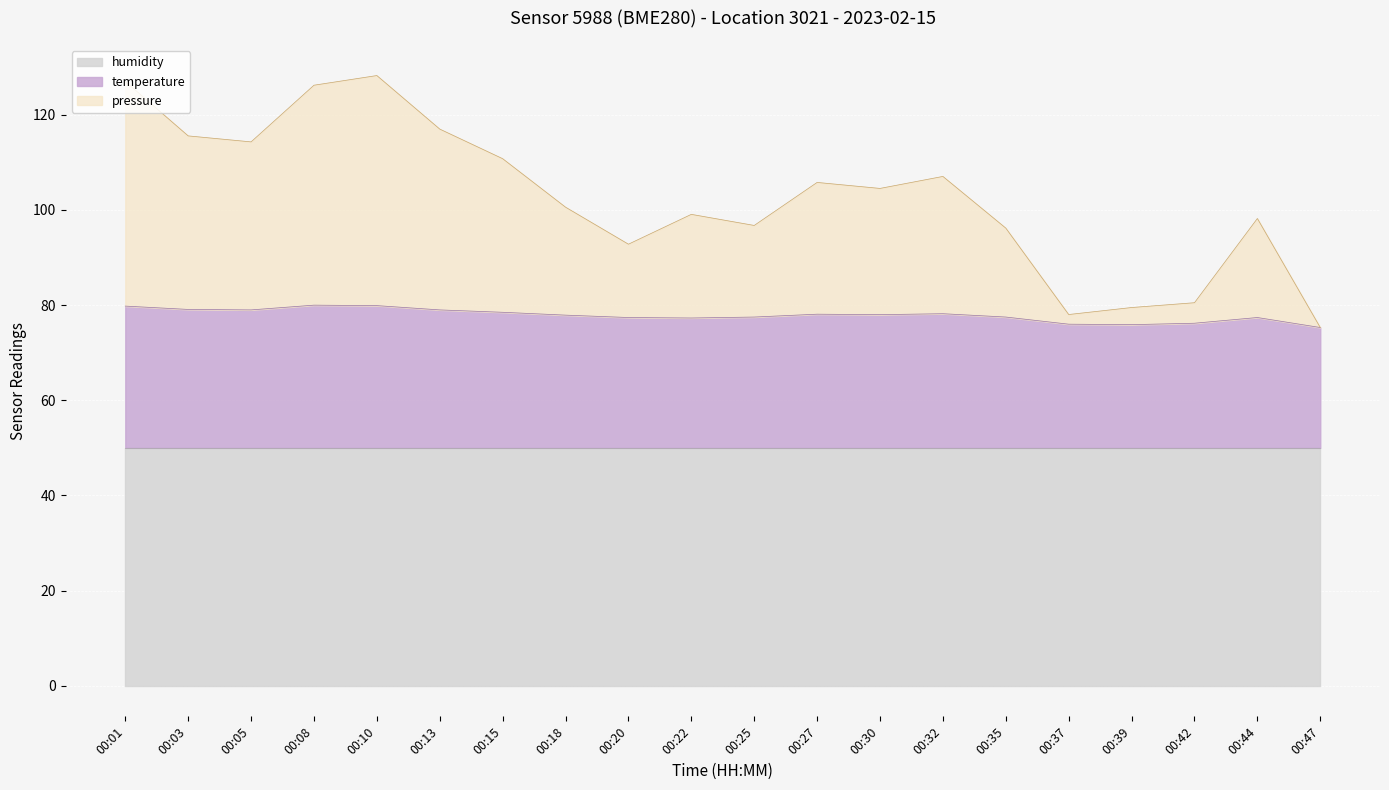

What is the difference between the maximum and second lowest values in the pressure series?

50.2